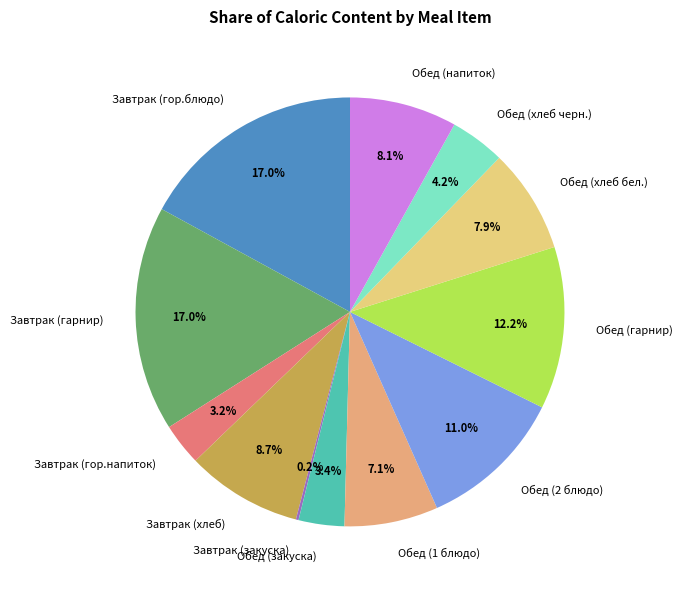

What percentage do Обед (1 блюдо) and Обед (2 блюдо) together represent?

18.1%